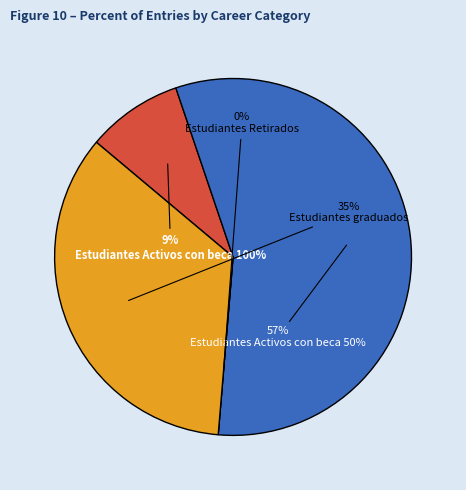

What is the smallest slice in the pie chart?

Estudiantes Retirados